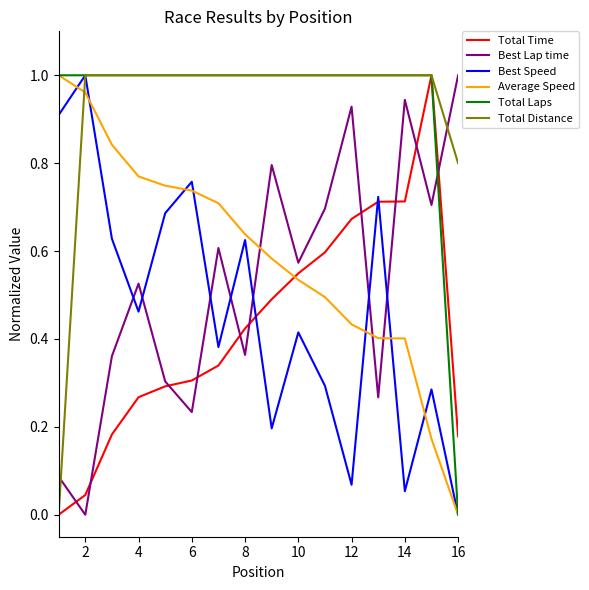

After their last crossing, which series has the higher values: Total Distance or Average Speed?

Total Distance